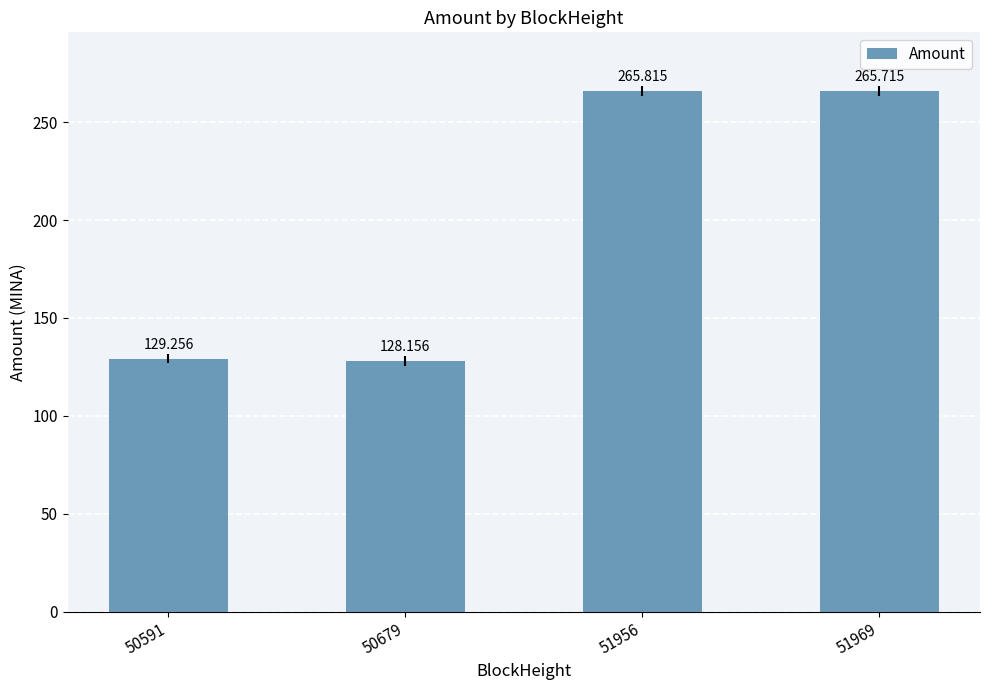

List the labels in order of value, smallest first.

50679, 50591, 51969, 51956